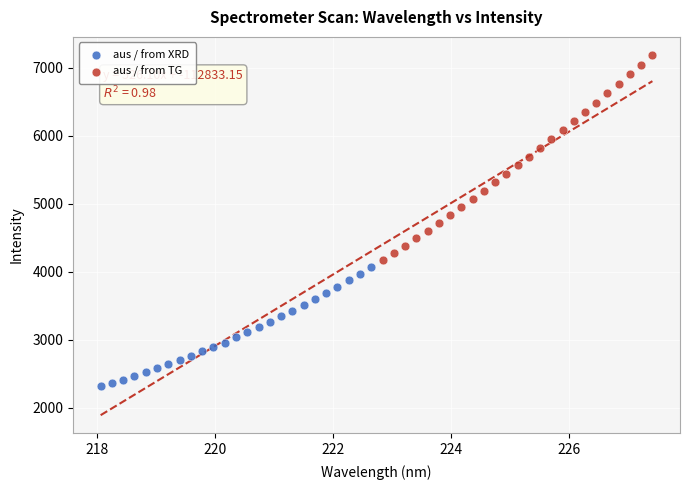

Which series has the largest Y range (max minus min)?

aus / from TG